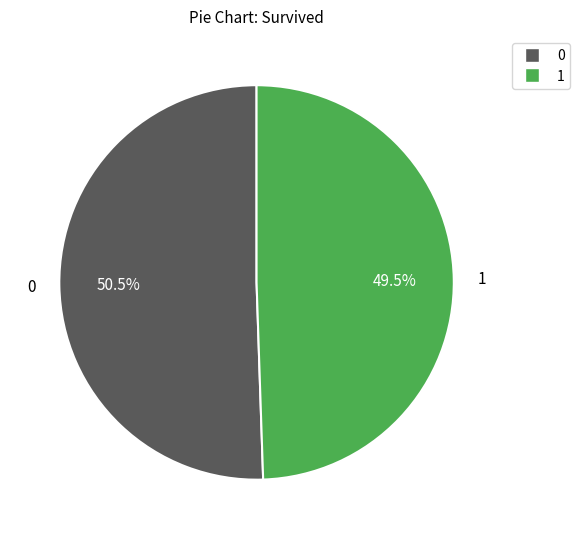

What is the smallest slice in the pie chart?

1